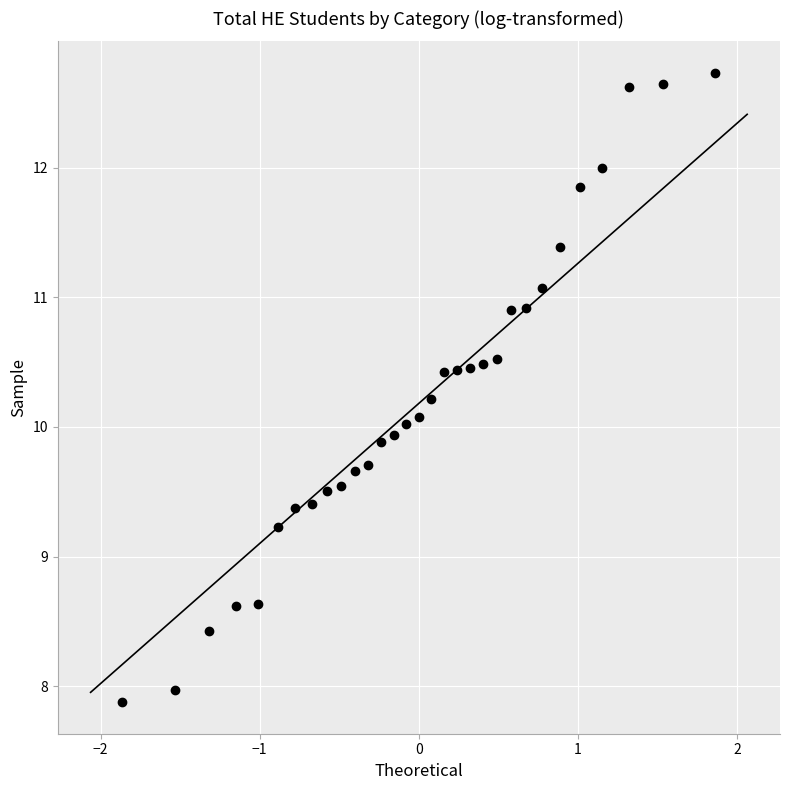

What is the range of Y values (max minus min)?

4.9